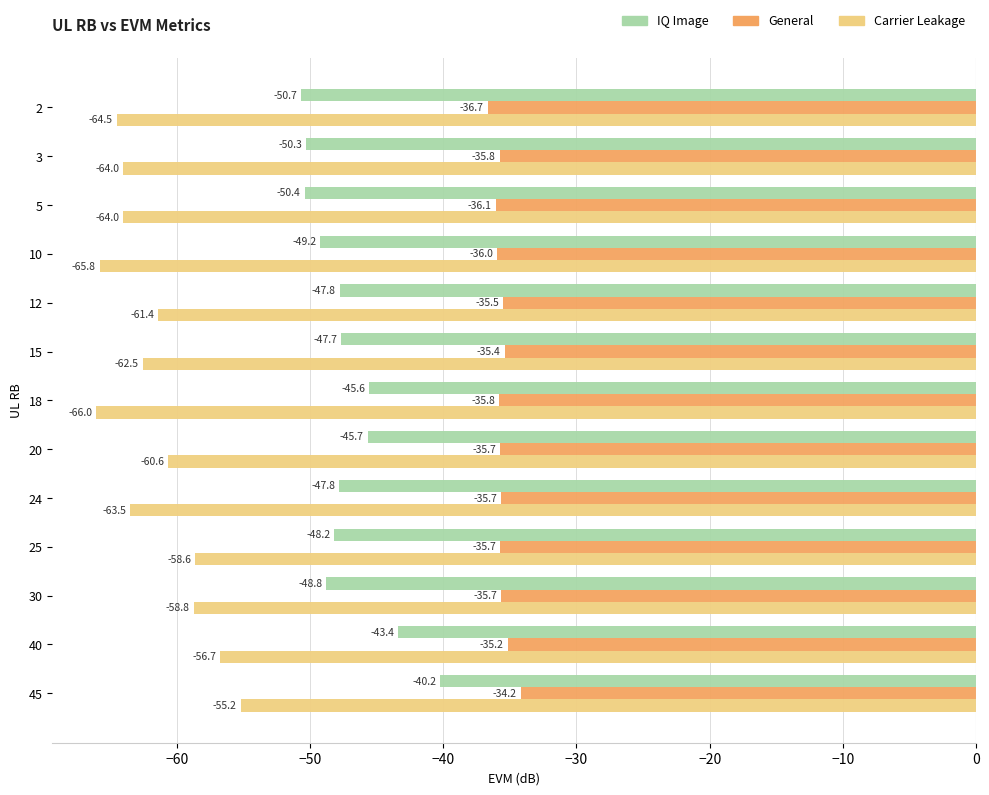

Rank the series by their maximum value, from highest to lowest.

General, IQ Image, Carrier Leakage